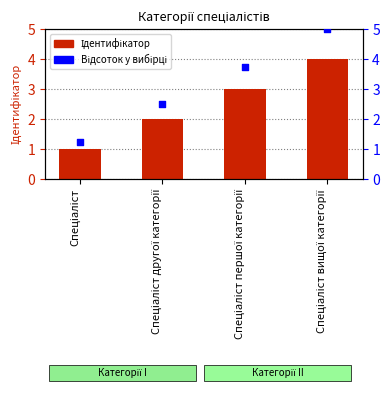

Which series has the largest total across all categories?

Відсоток